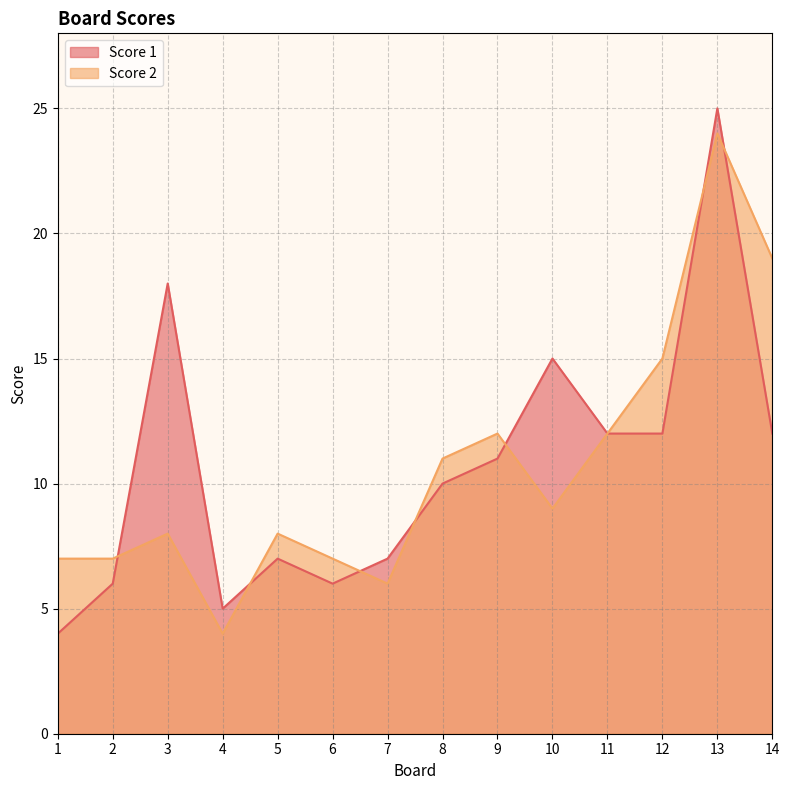

Which series has the largest range (max minus min)?

Score 1